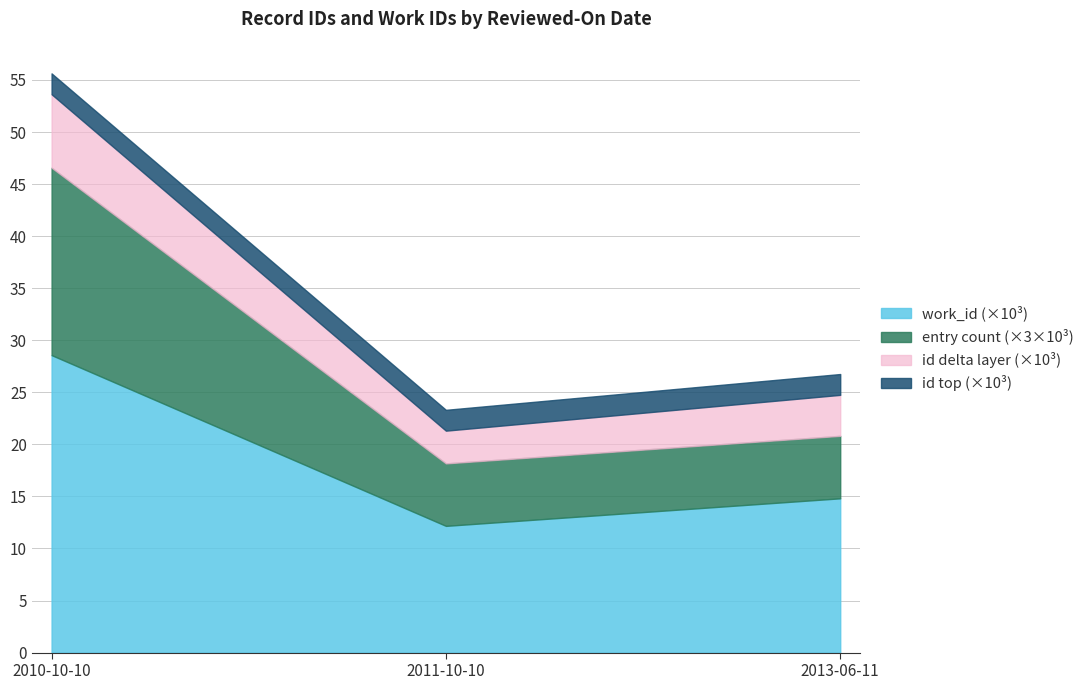

True or false: work_id (×10³) has a value of 48.6 at 2010-10-10.

False